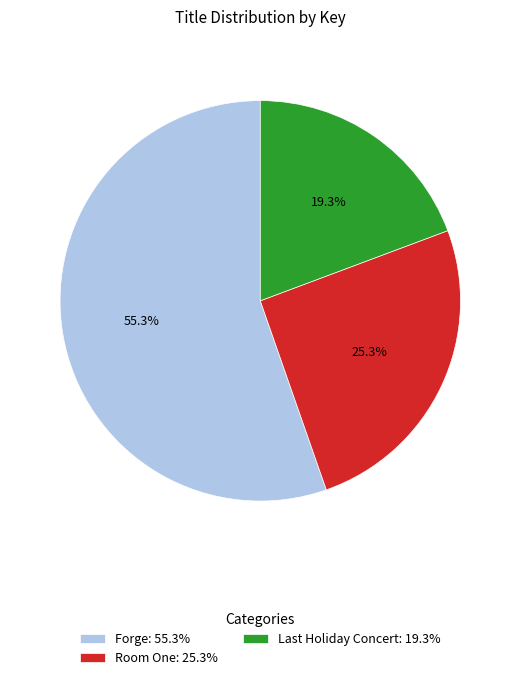

Which category has the biggest portion of the pie?

Forge